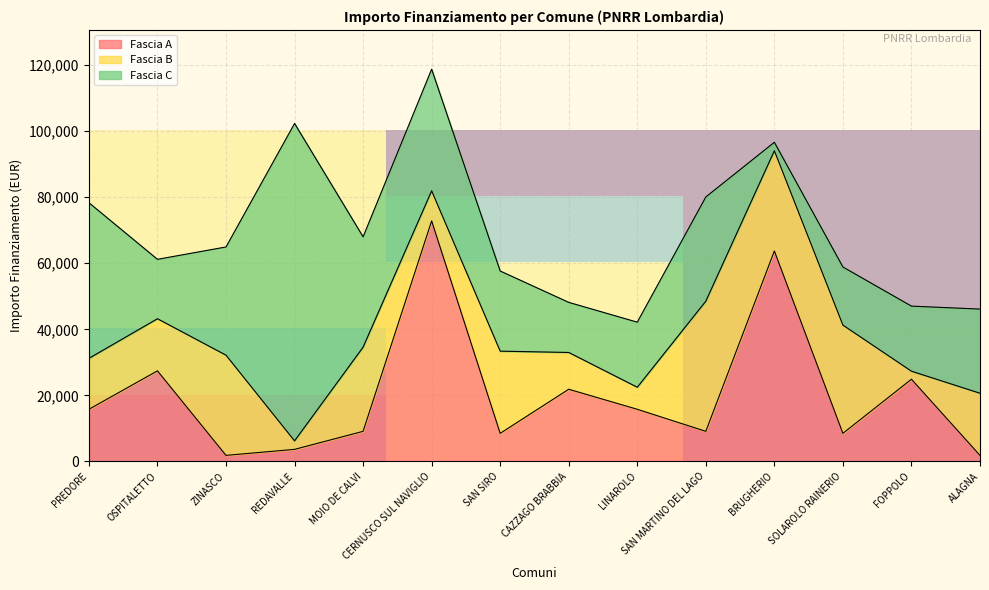

The Fascia A series shows 13457 at SAN SIRO. True or false?

False